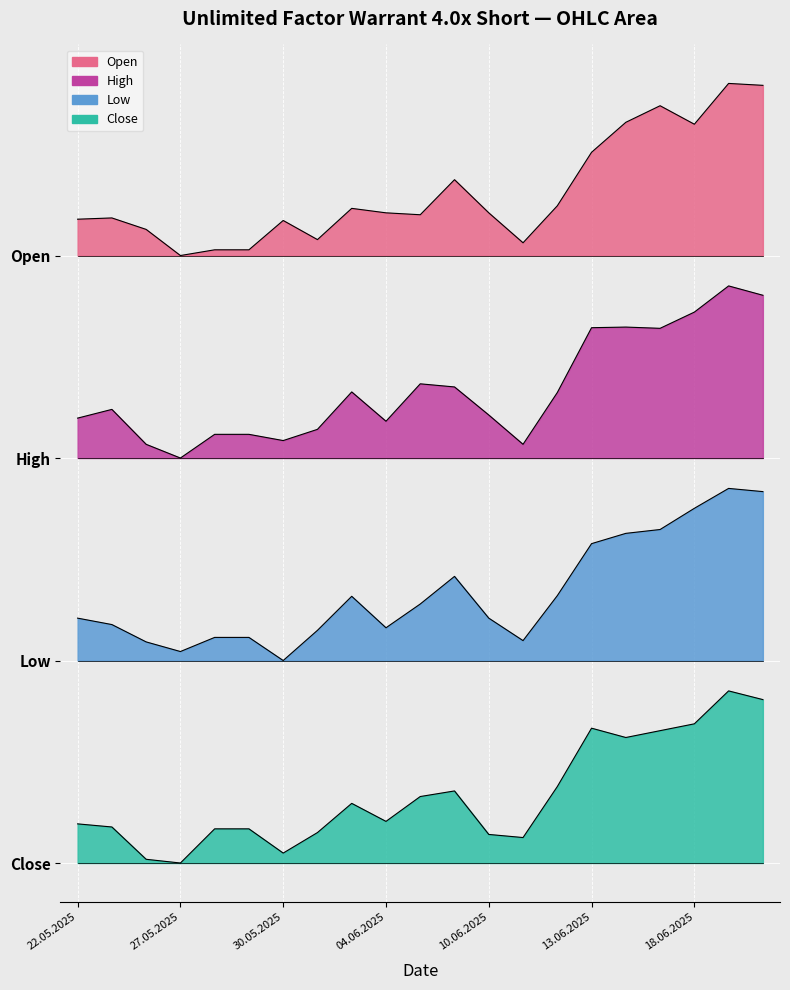

What position from the right is 27.05.2025?

18